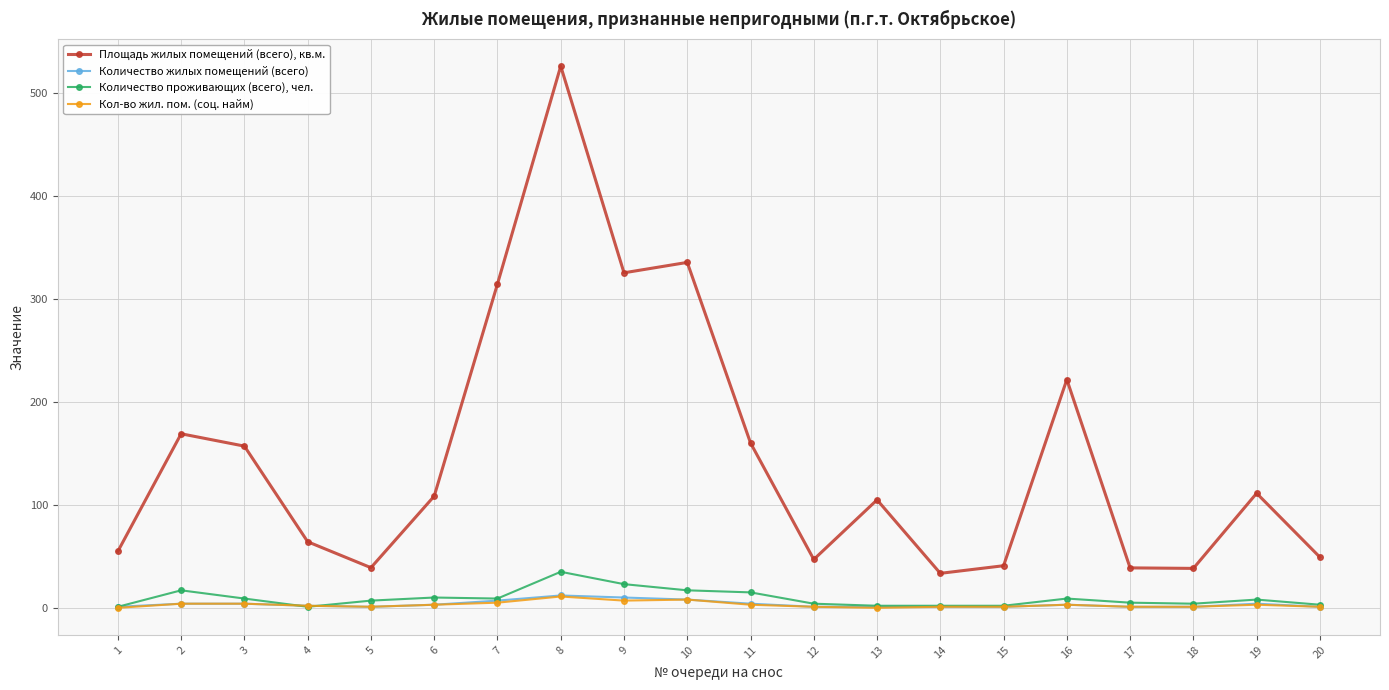

What is the approximate value of Кол-во жил. пом. (соц. найм) at 10?

8.0